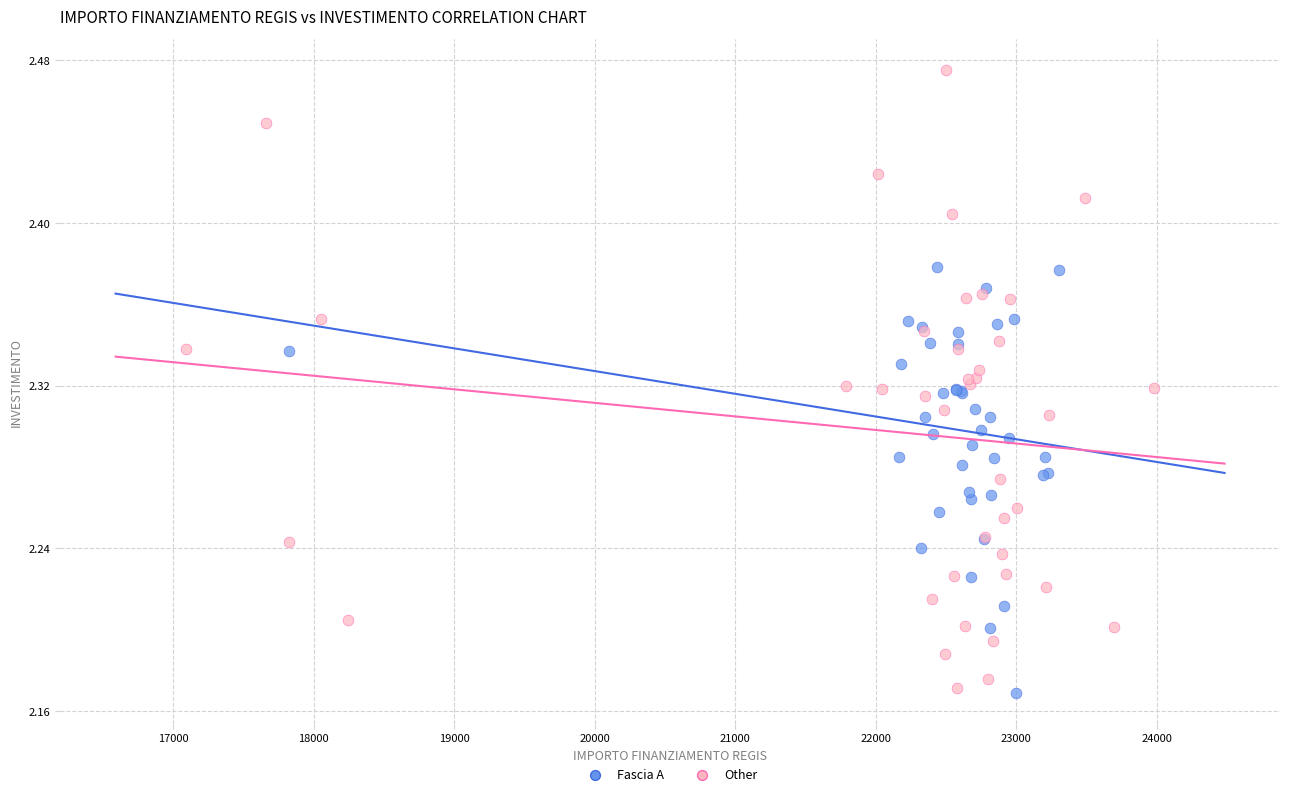

Which series reaches the maximum Y coordinate?

Other